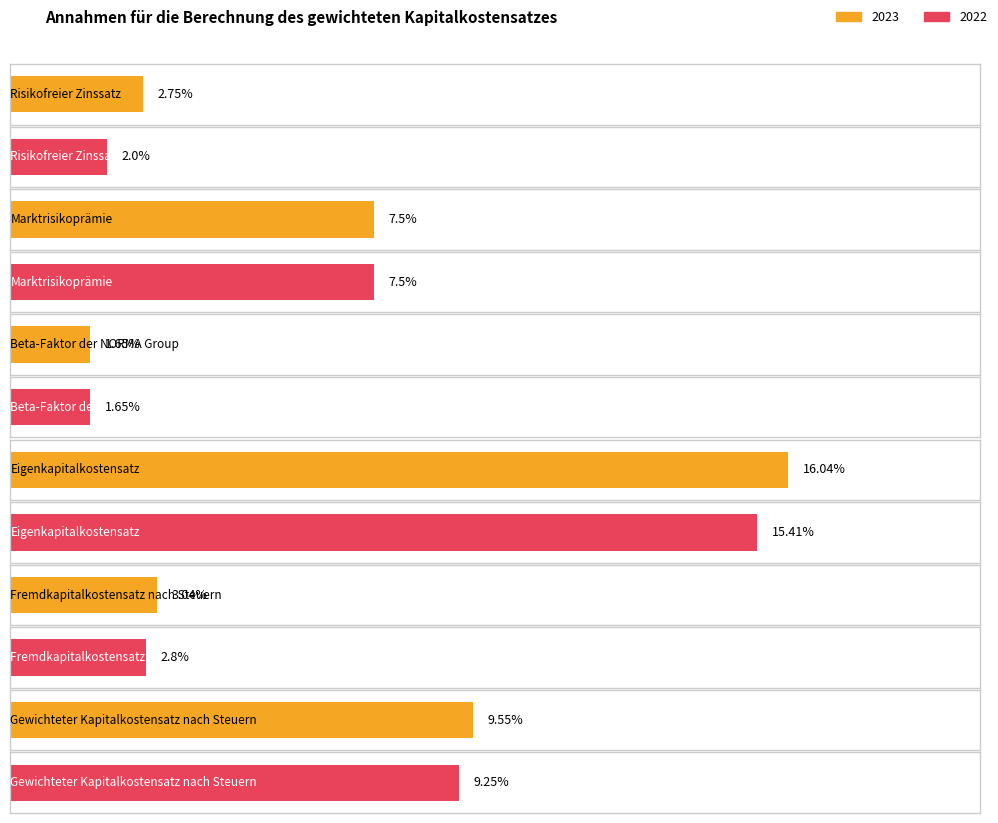

Reading left to right, list all the values displayed in this chart.

2023: Risikofreier Zinssatz=2.8	Marktrisikoprämie=7.5	Beta-Faktor der NORMA Group=1.6	Eigenkapitalkostensatz=16.0	Fremdkapitalkostensatz nach Steuern=3.0	Gewichteter Kapitalkostensatz nach Steuern=9.6
2022: Risikofreier Zinssatz=2.0	Marktrisikoprämie=7.5	Beta-Faktor der NORMA Group=1.6	Eigenkapitalkostensatz=15.4	Fremdkapitalkostensatz nach Steuern=2.8	Gewichteter Kapitalkostensatz nach Steuern=9.2